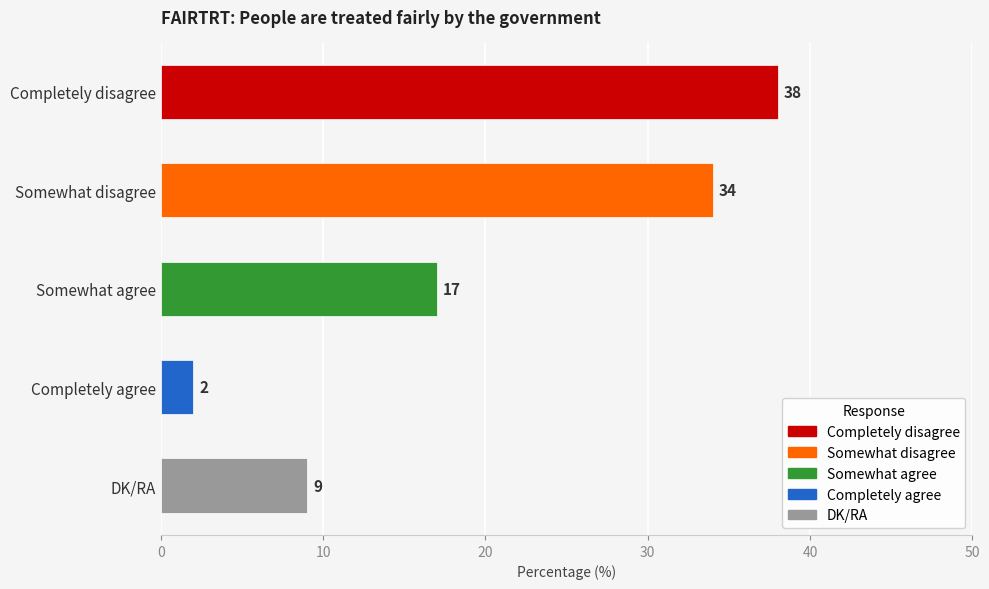

What is the sum of all values?

100